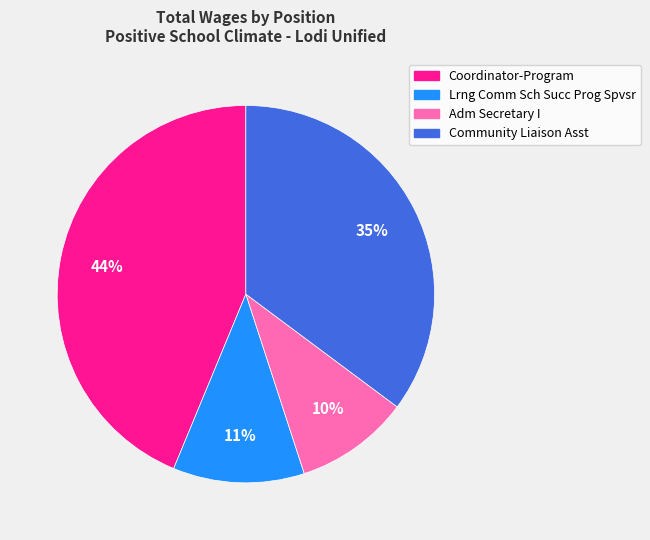

Count the number of slices in the pie.

4